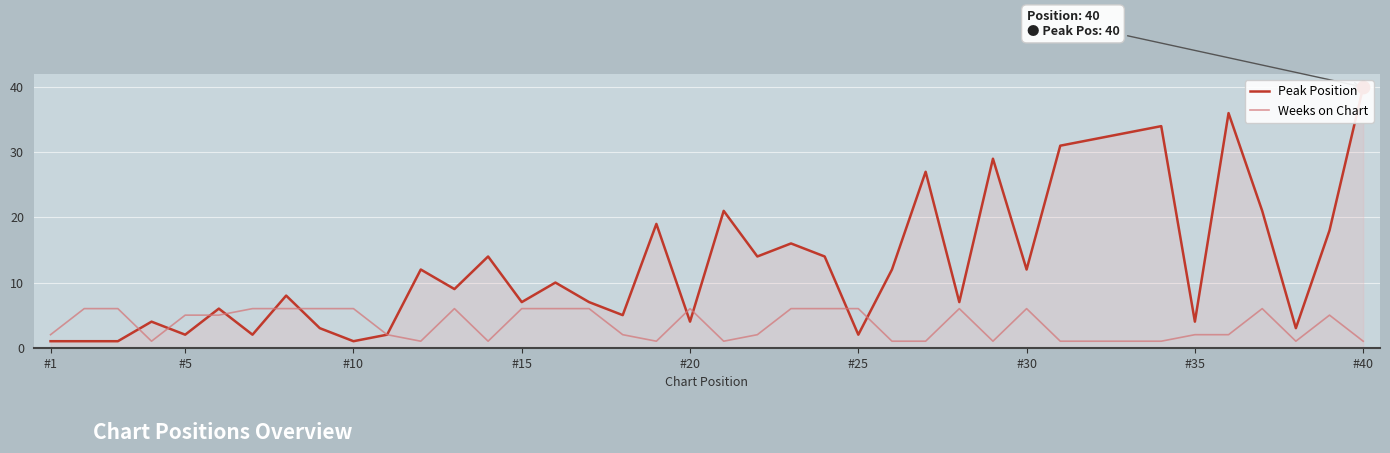

Which series reaches the maximum Y coordinate?

Peak Position